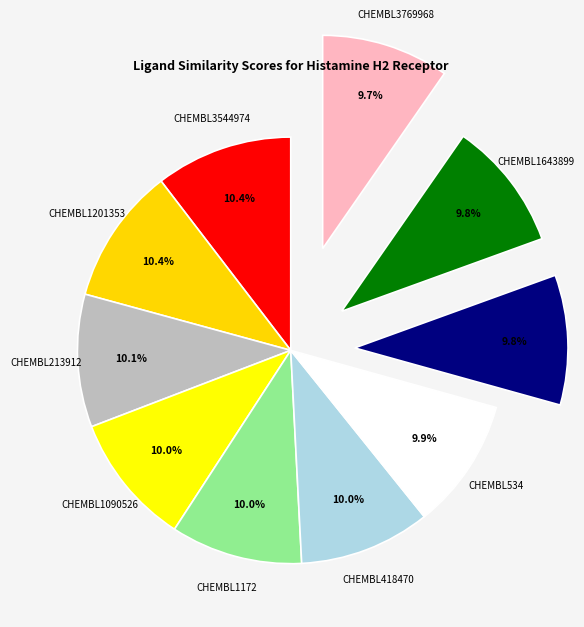

How many segments does this pie chart have?

10